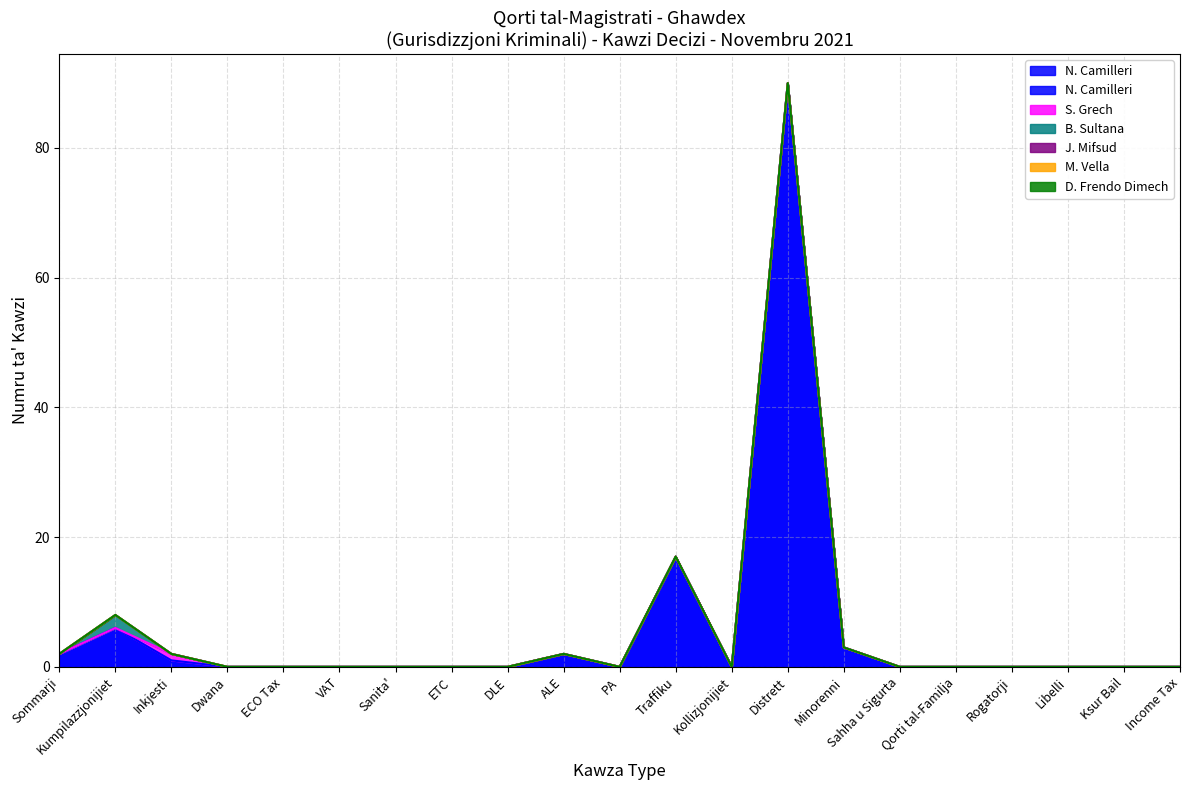

True or false: S. Grech and M. Vella intersect in this chart.

False